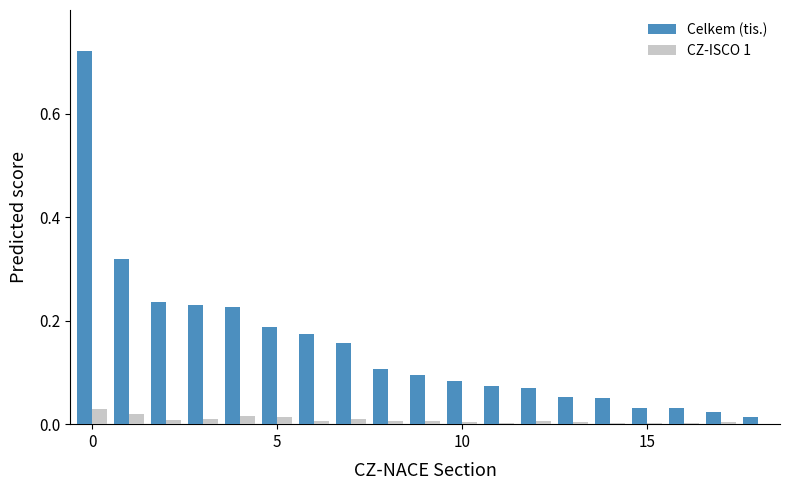

Which series has the largest total across all categories?

Celkem (tis.)